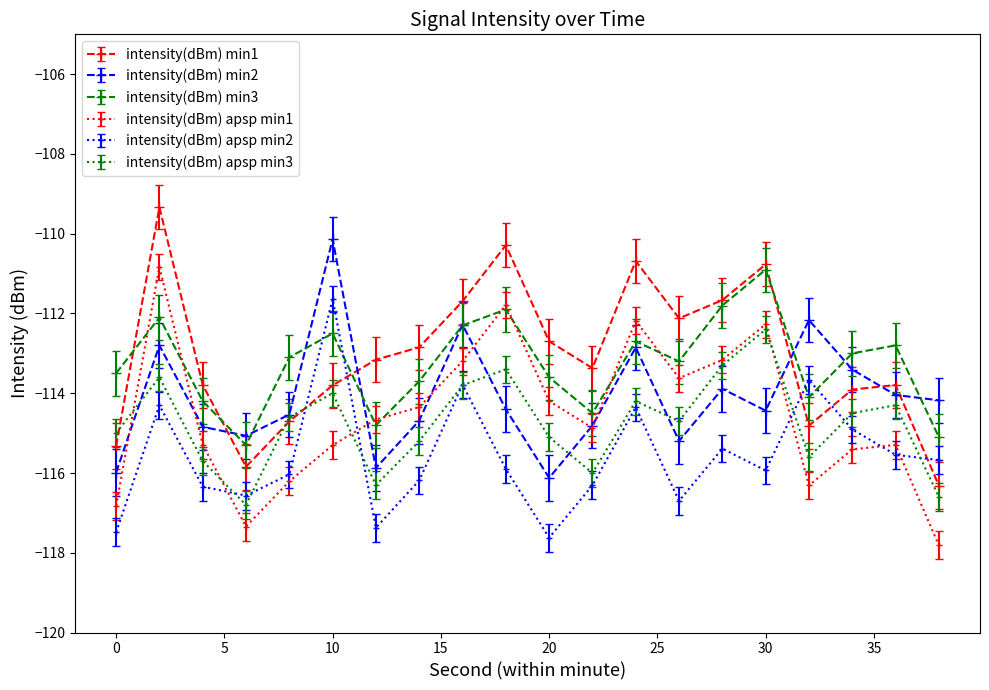

True or false: intensity(dBm) apsp min1 has more than 2 points higher than both neighbors.

True